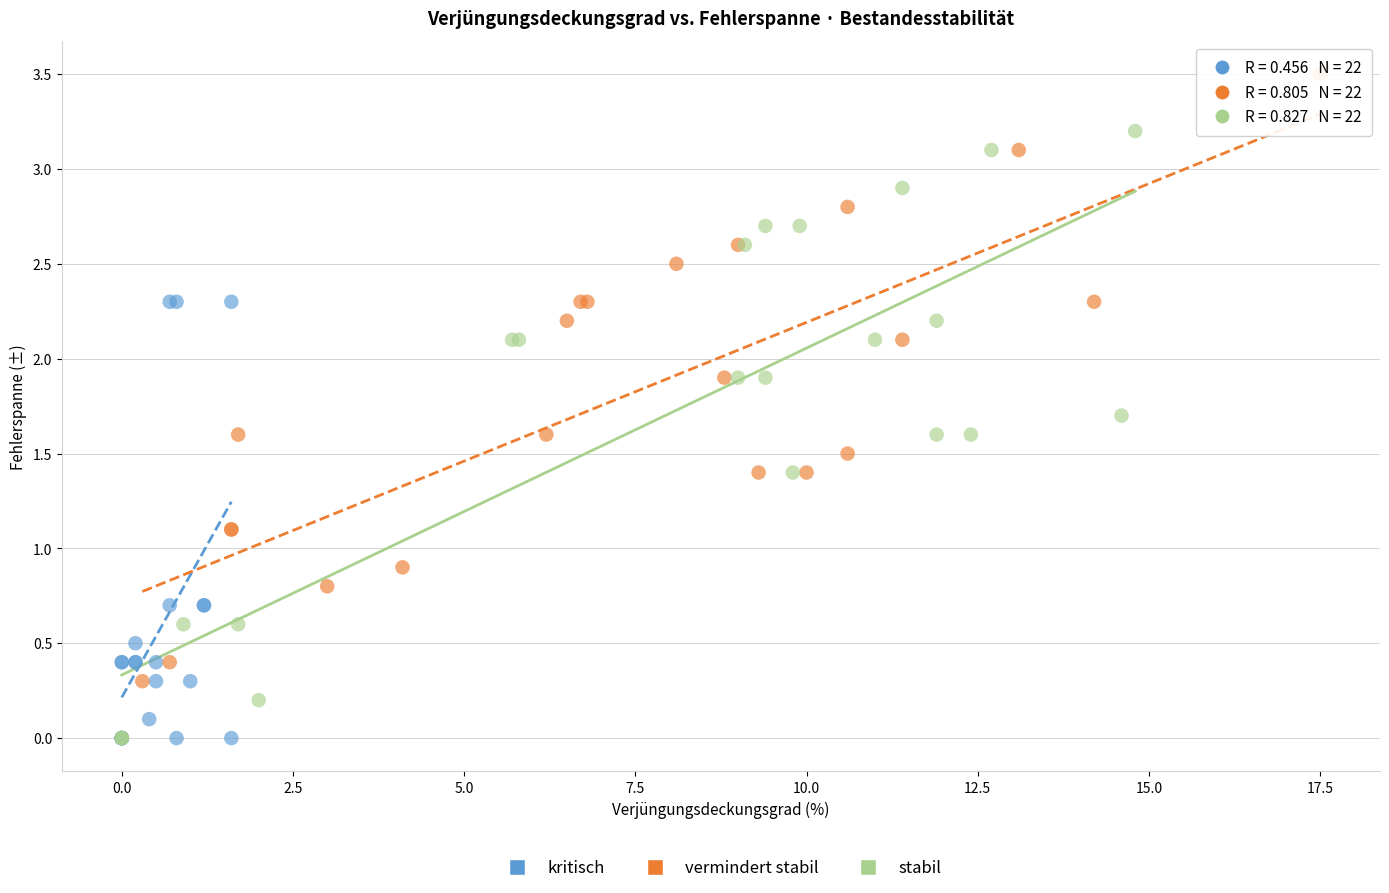

Which series contains the highest Y value?

vermindert stabil